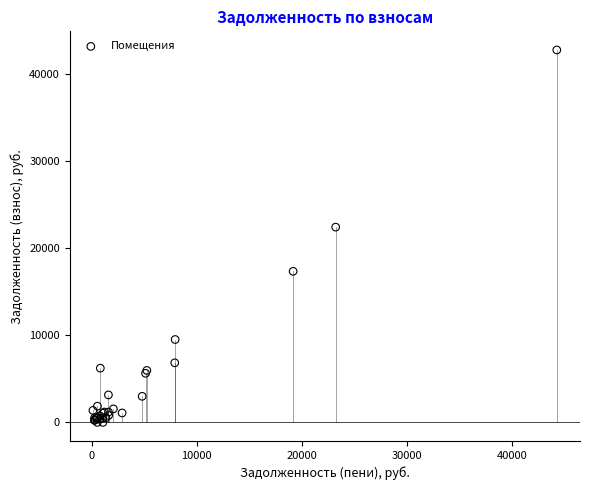

What Y value in the scatter plot is closest to 21383?

22420.9